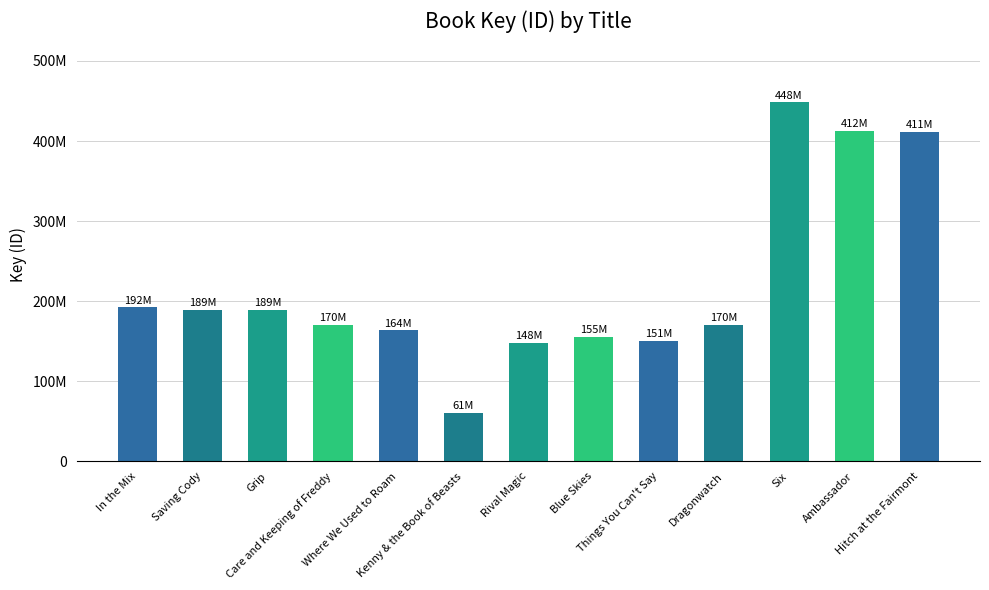

Approximately how many times larger is the value at In the Mix compared to Ambassador?

0.5